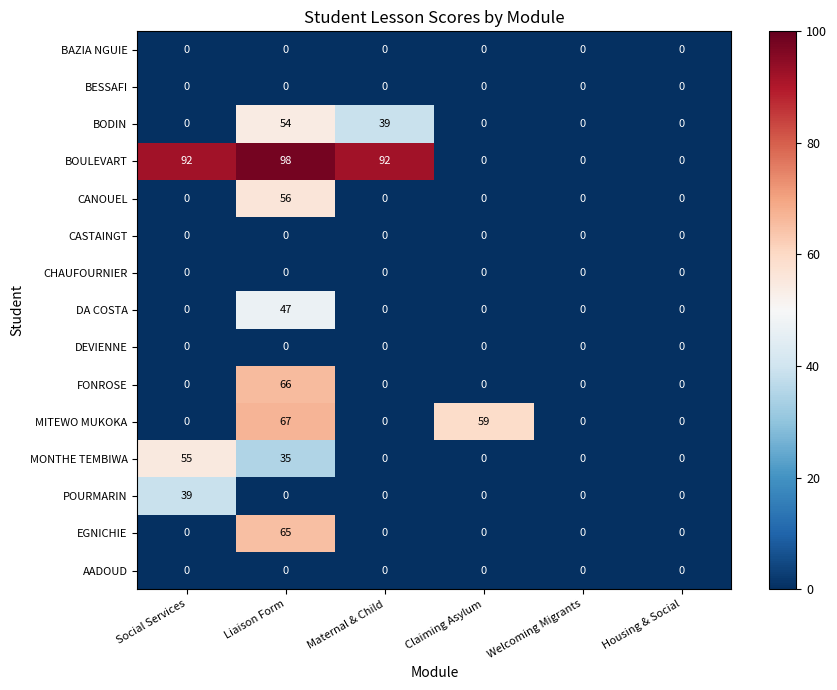

The value of POURMARIN at Claiming Asylum is -20. True or false?

False